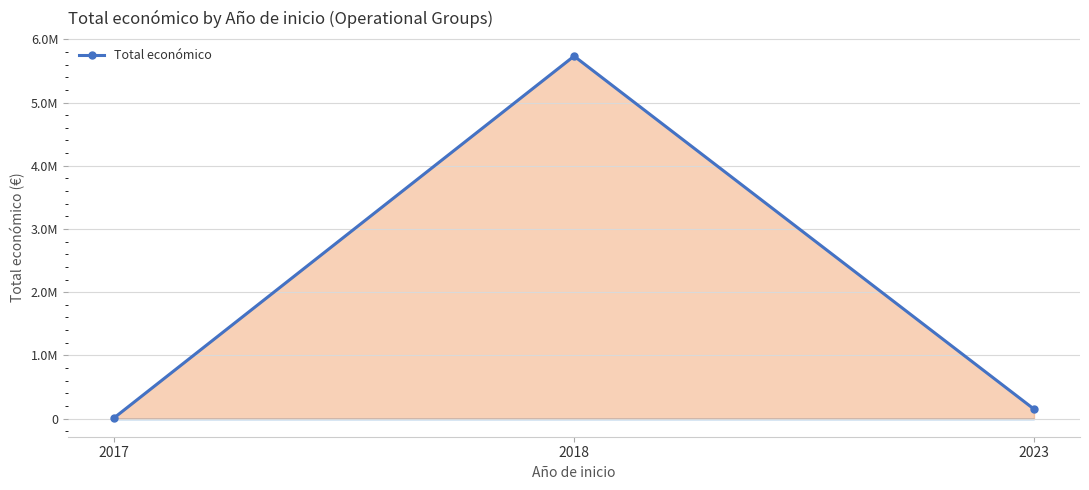

Reading right to left, transcribe all the data shown in this chart.

2023=150000	2018=5734113	2017=11920